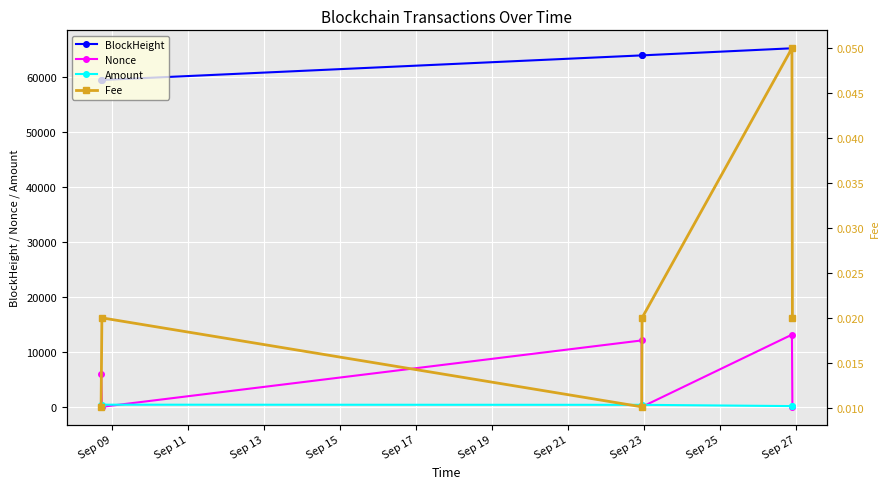

Between Sep 09 and Sep 11, which series saw the biggest shift?

Nonce